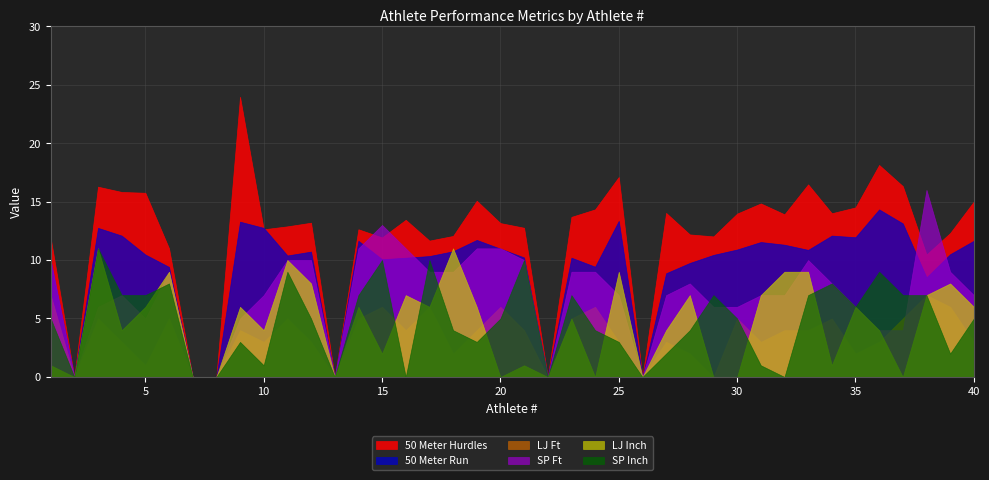

How many interior local valleys does the SP Ft series have?

5